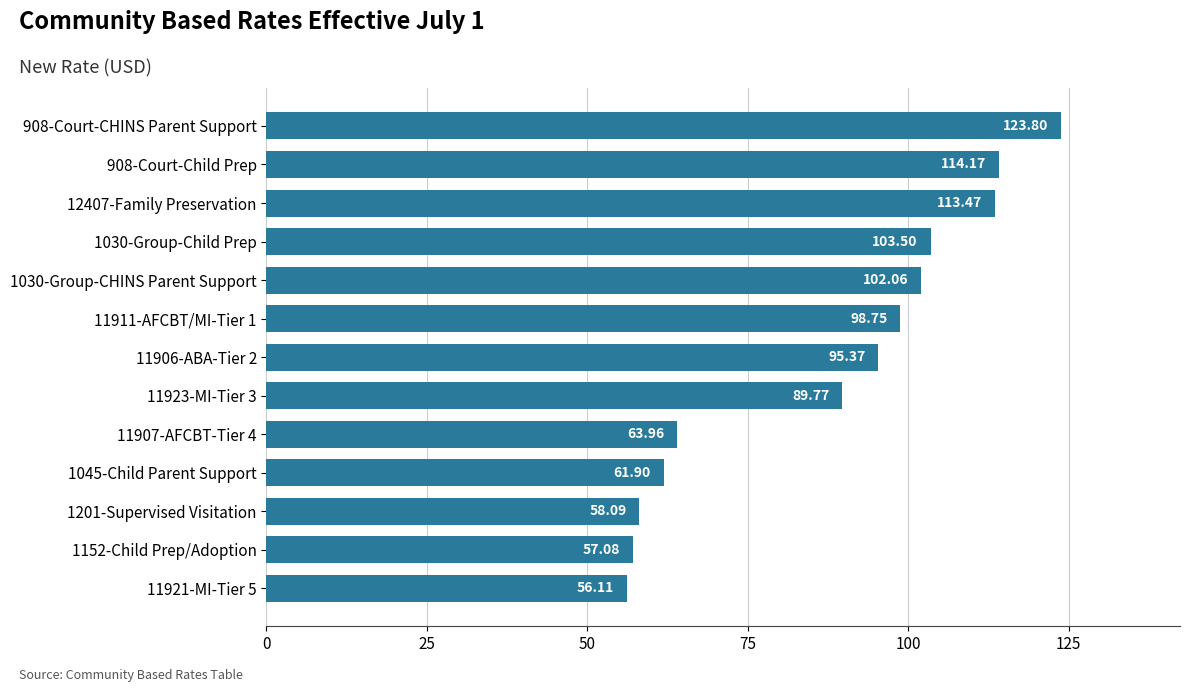

How many bars are there in total?

13